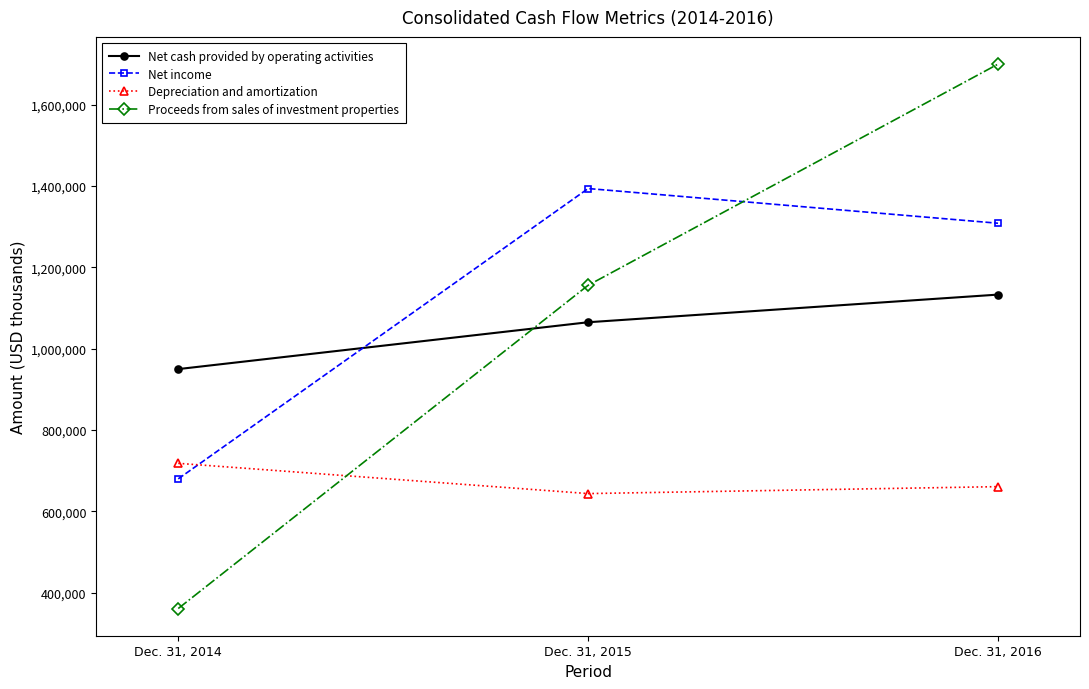

What are all the series names shown in the legend?

Net cash provided by operating activities, Net income, Depreciation and amortization, Proceeds from sales of investment properties